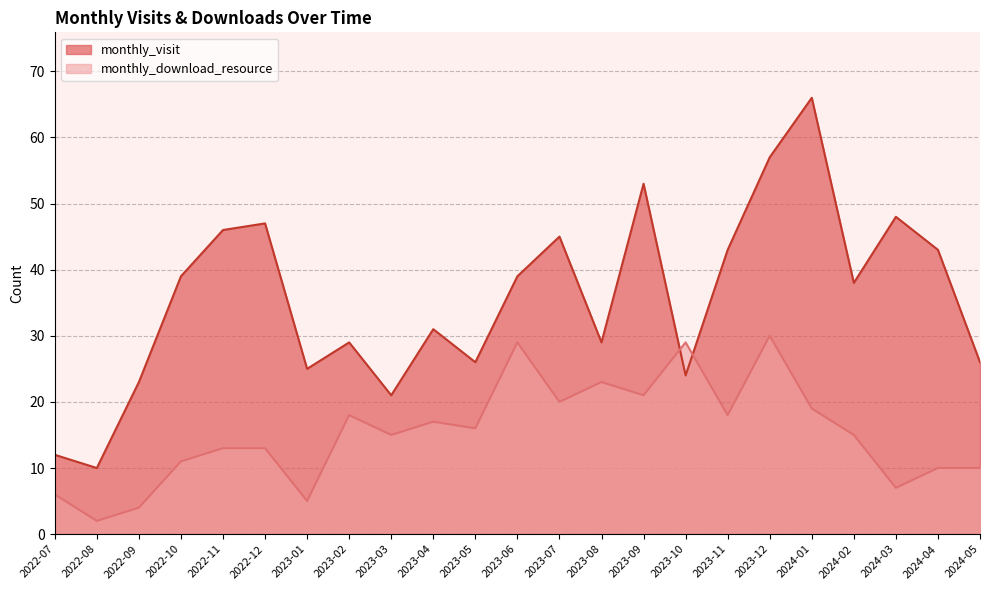

At which category does the chart reach its peak across all series?

2024-01